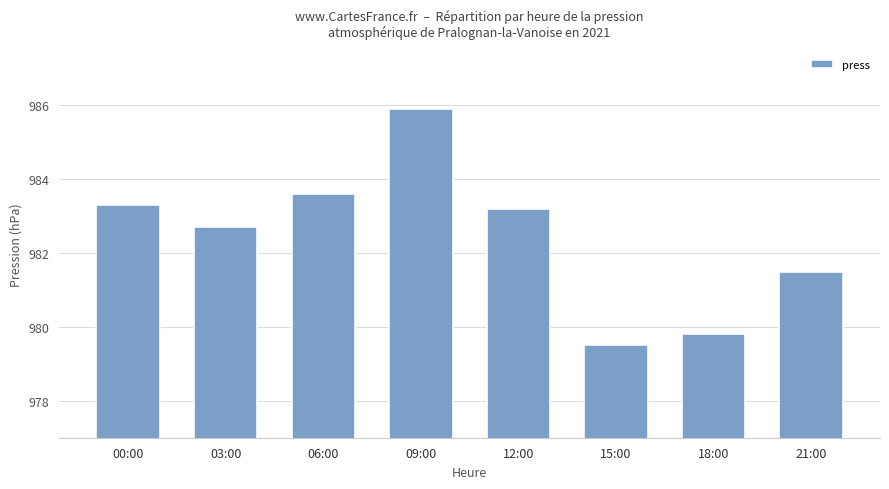

Which category has the lowest value across all series?

15:00